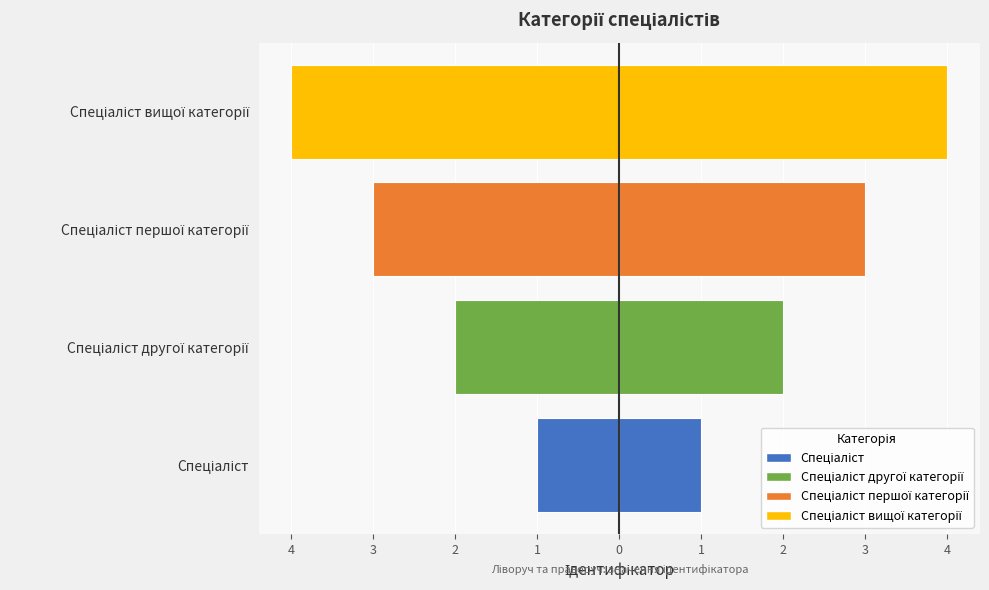

How many bars are there in total?

4